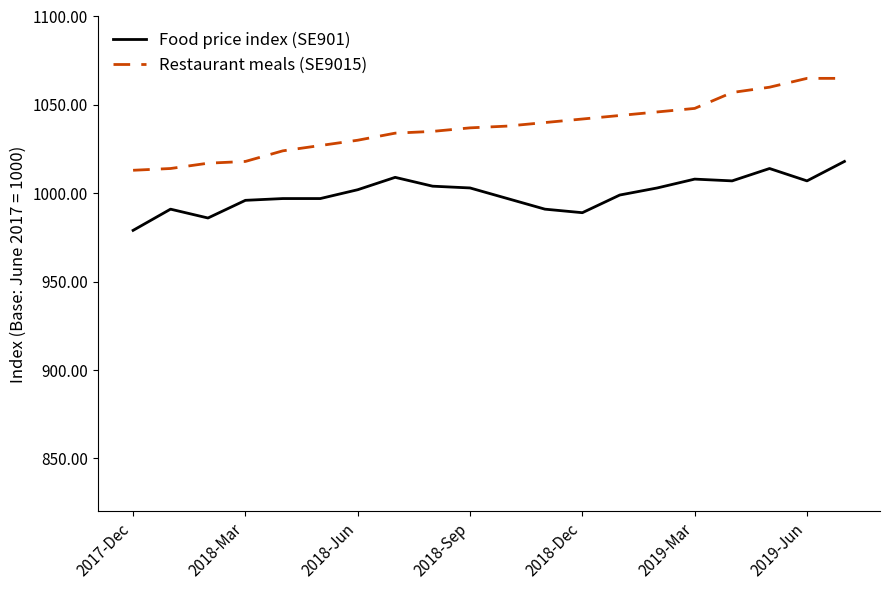

True or false: Restaurant meals (SE9015) and Food price index (SE901) intersect in this chart.

False